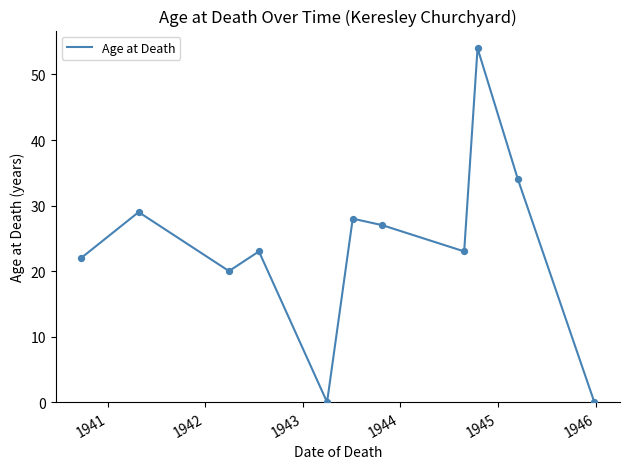

What is the greatest value displayed?

54